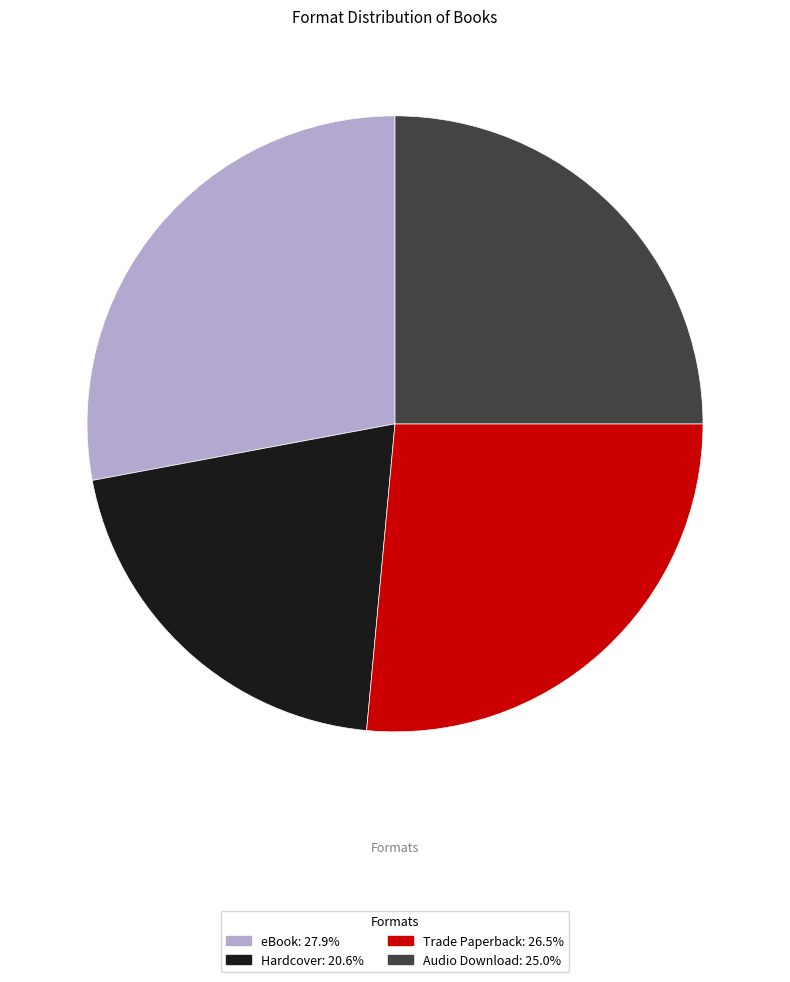

Do Hardcover: 20.6% and Trade Paperback: 26.5% together represent more than half of the pie?

No